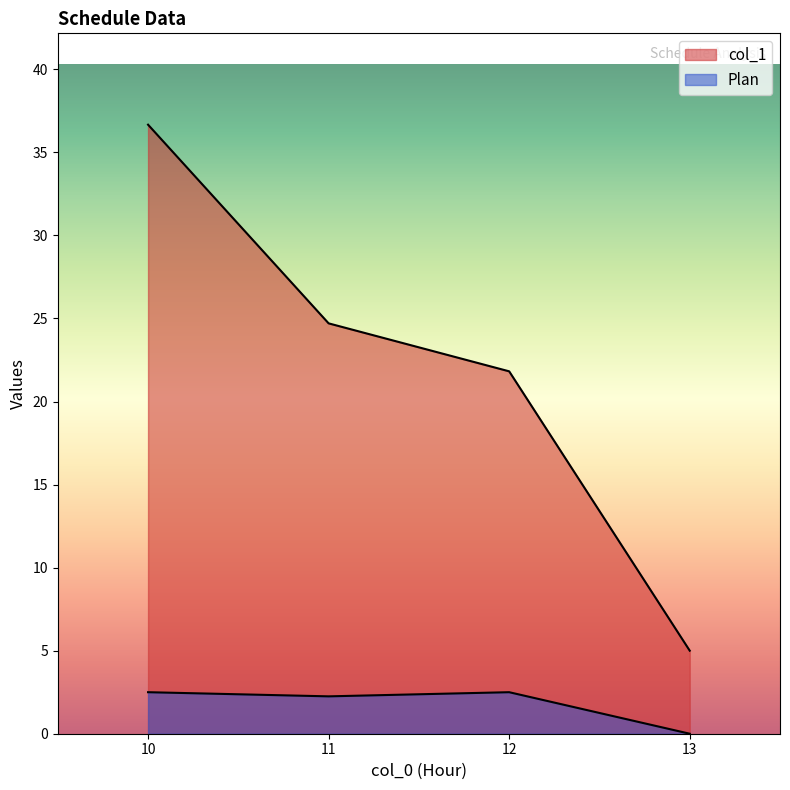

At 10, list the series in order from largest to smallest.

col_1, Plan